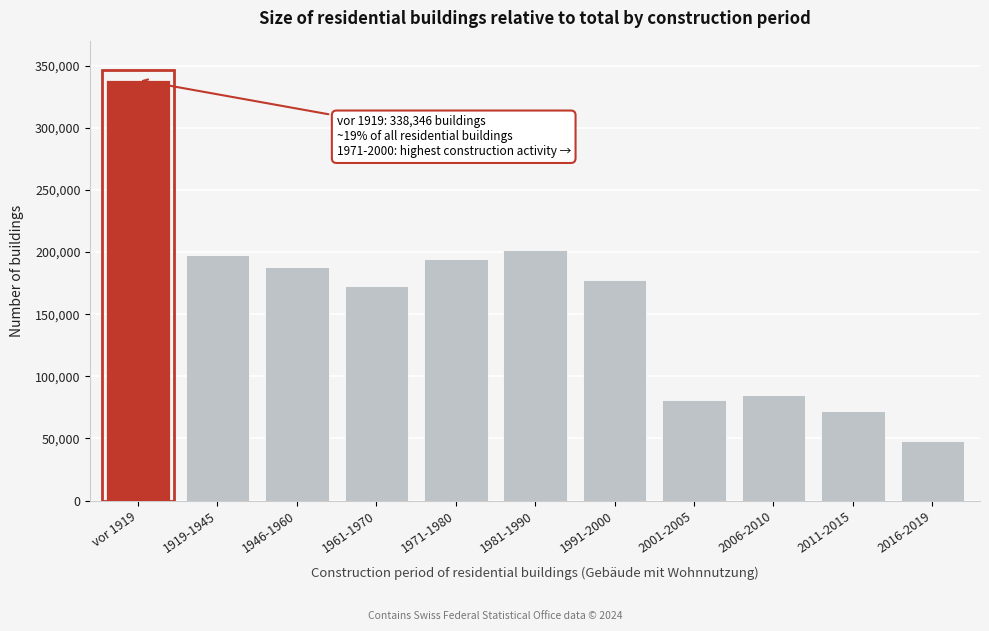

Reading right to left, transcribe all the data shown in this chart.

2016-2019=48339	2011-2015=72066	2006-2010=85229	2001-2005=80995	1991-2000=177864	1981-1990=201296	1971-1980=194687	1961-1970=172521	1946-1960=188115	1919-1945=197469	vor 1919=338346